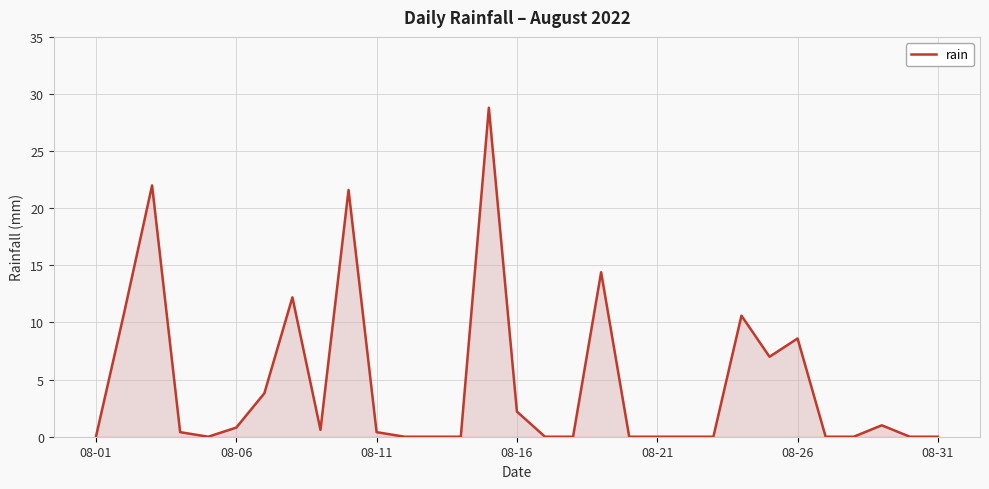

What is the difference between the maximum and minimum values?

28.8